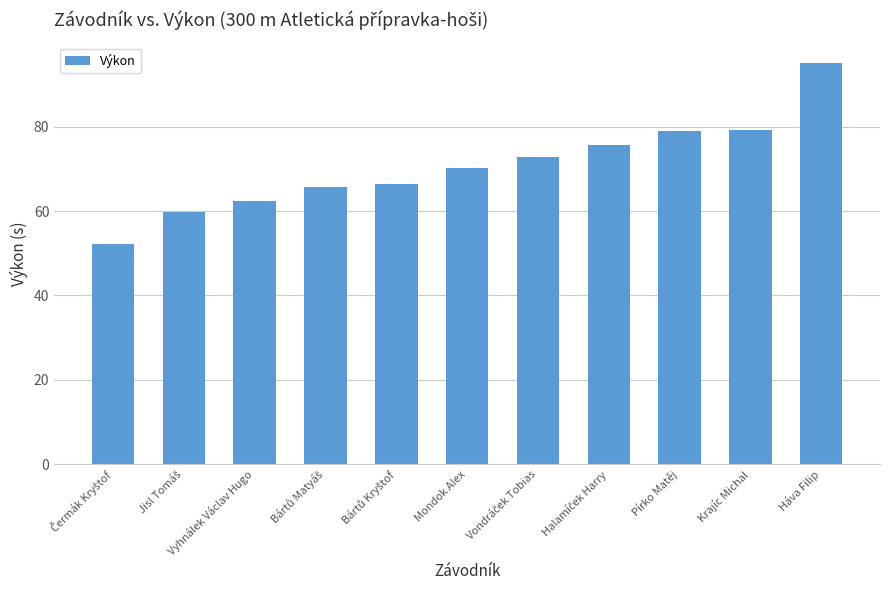

What is the value of the 10th bar from the left?

79.3